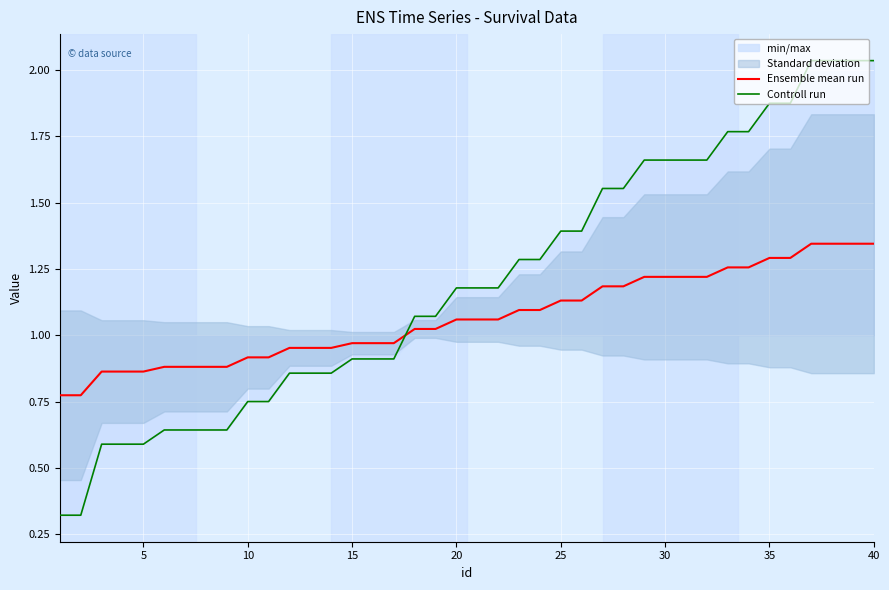

How many lines are shown in the chart?

2